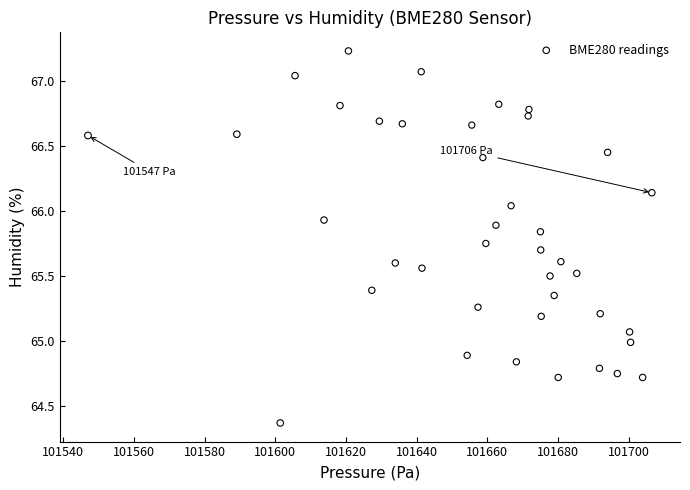

What is the range of X values (max minus min)?

159.5